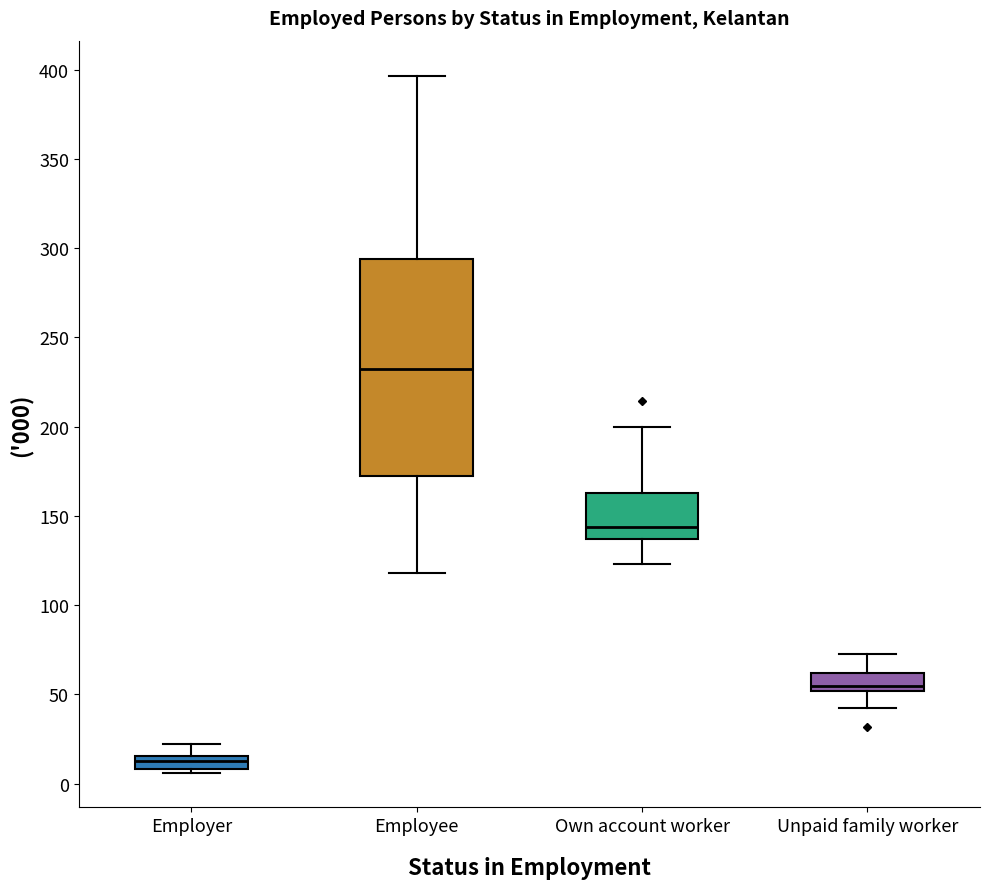

Reading left to right, read every box against the y-axis: the position of its median line, the range the box covers, and the ends of its whiskers. The values are not printed on the chart, so give them approximately, as read against the axis.

Employer: median 15 (inside the box), box 10 to 15, whiskers 5 to 20
Employee: median 230, box 170 to 295, whiskers 120 to 395
Own account worker: median 145, box 135 to 165, whiskers 125 to 200
Unpaid family worker: median 55, box 50 to 60, whiskers 40 to 75